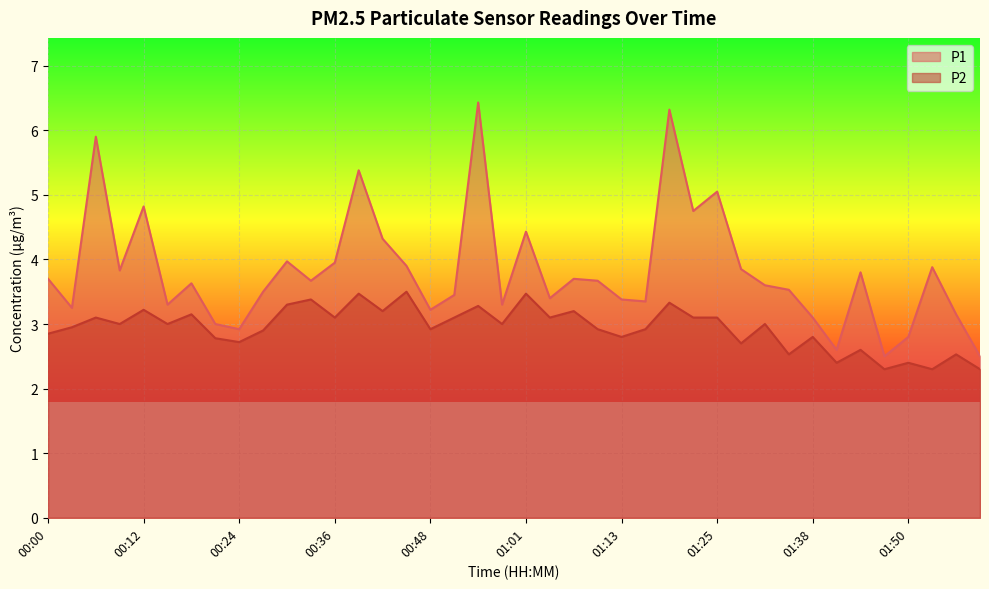

Rank the series at 00:36 from lowest to highest value.

P2, P1